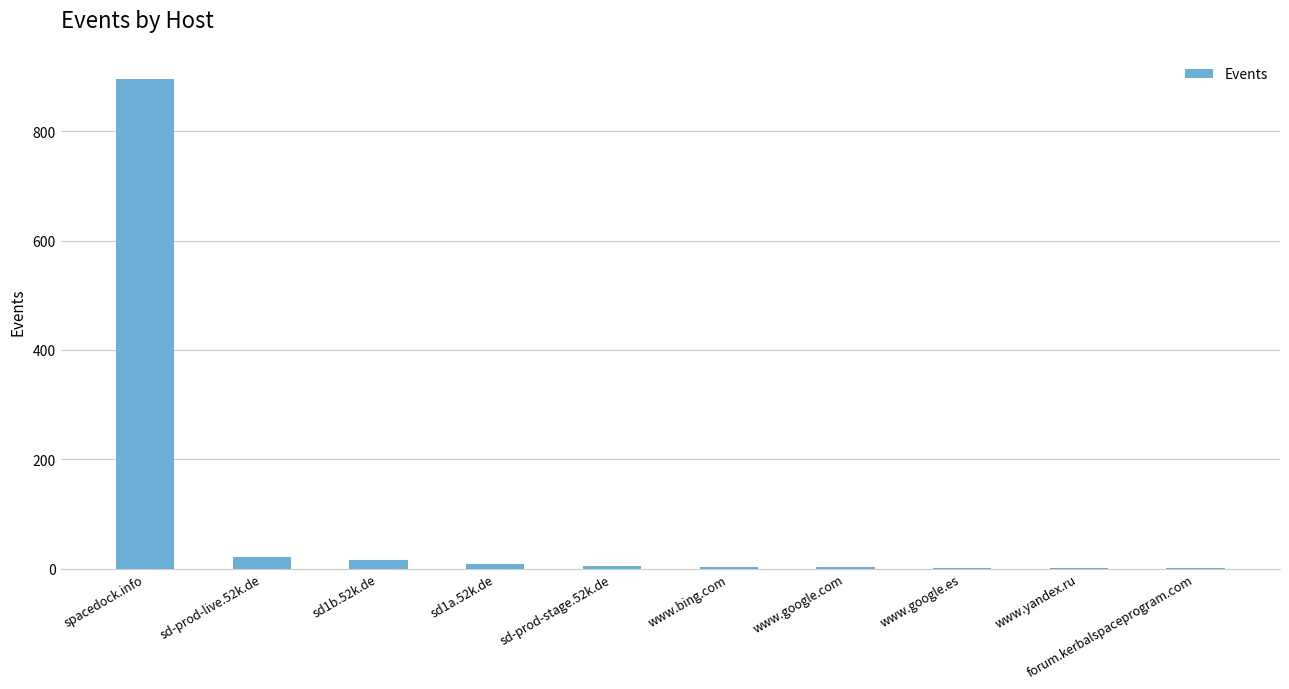

At which category does the chart reach its peak across all series?

spacedock.info